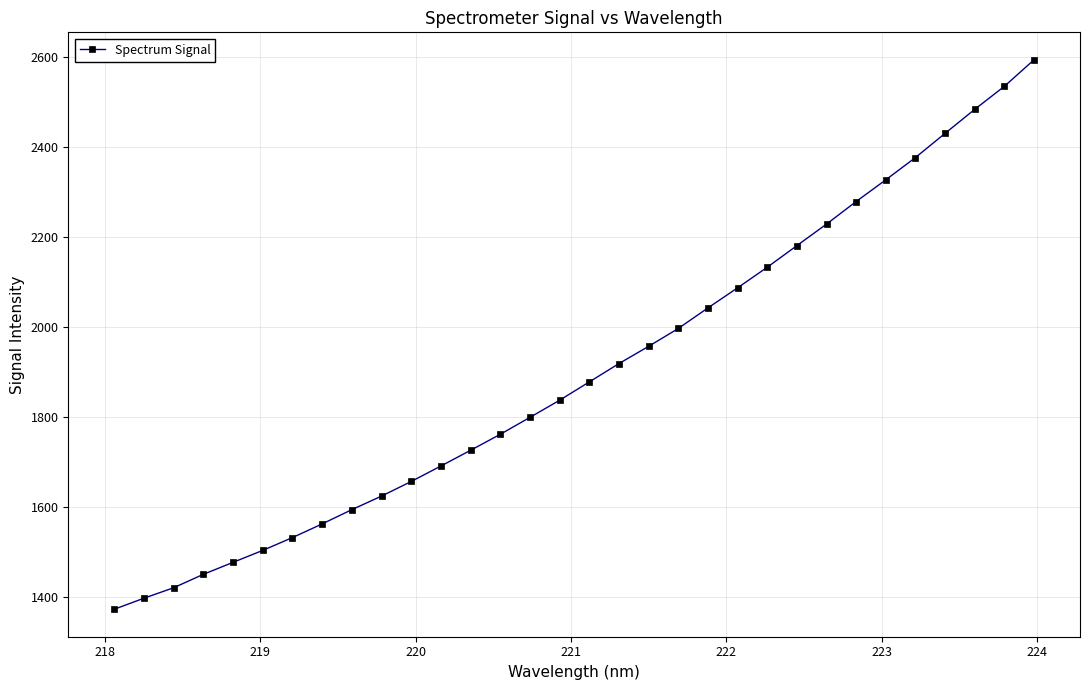

What is the value of the 24th point from the left?

2181.3